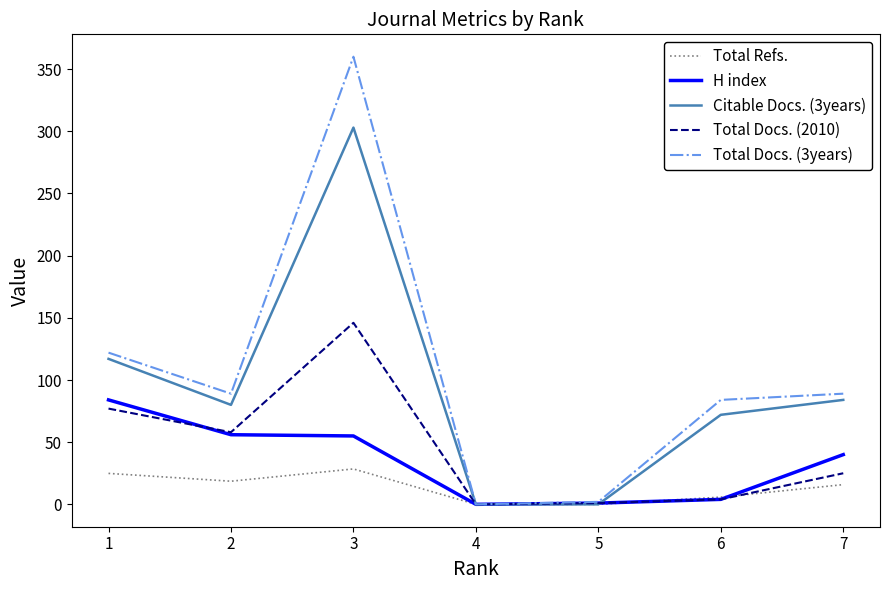

At how many categories does at least one series exceed 169?

1